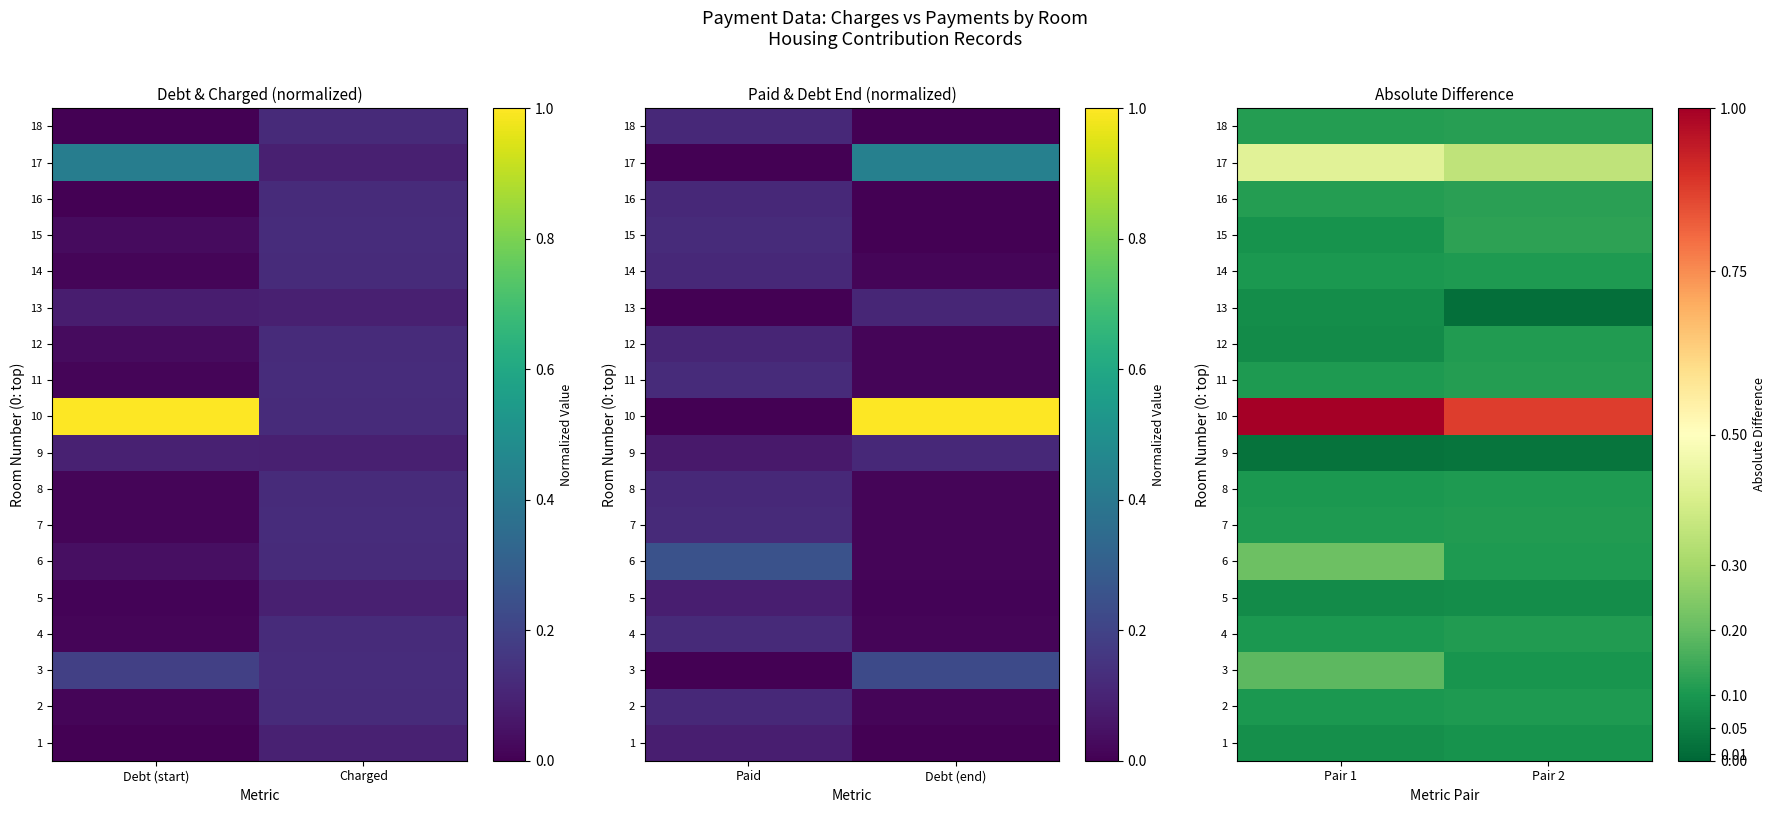

The value of 8 at Pair 1 is 0.1. True or false?

False